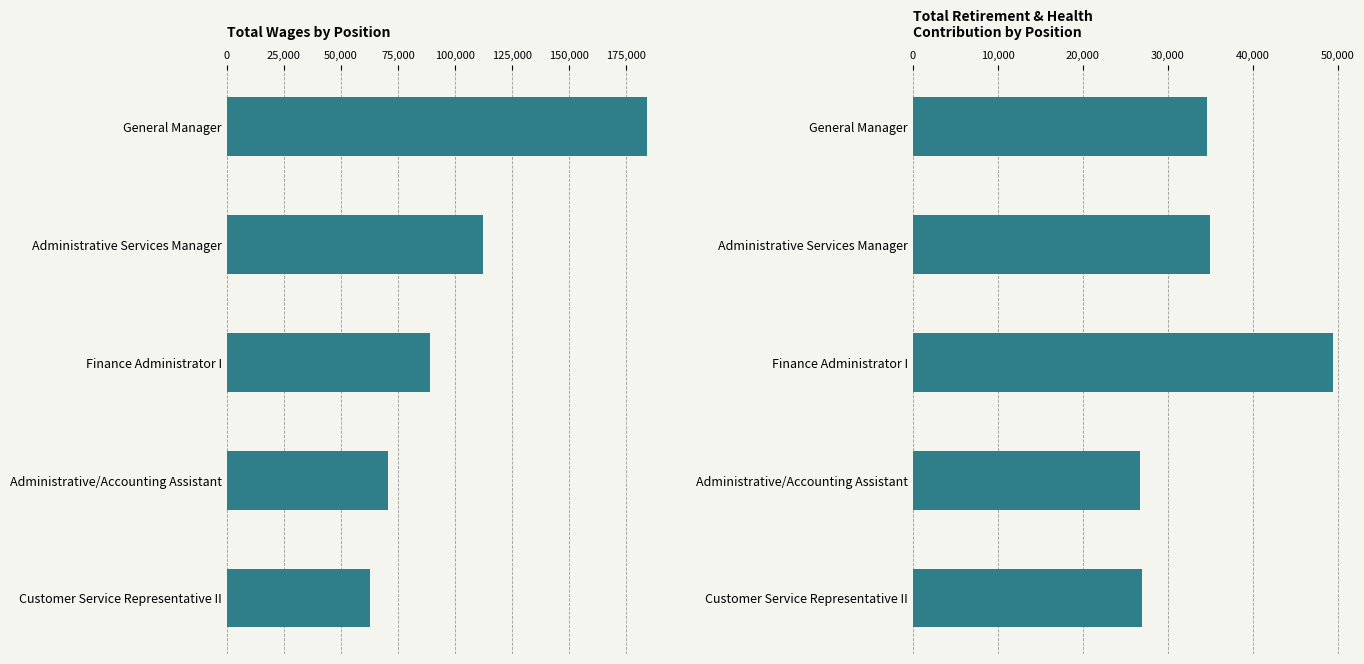

The value of Total Wages at Customer Service Representative II is 62875. True or false?

True